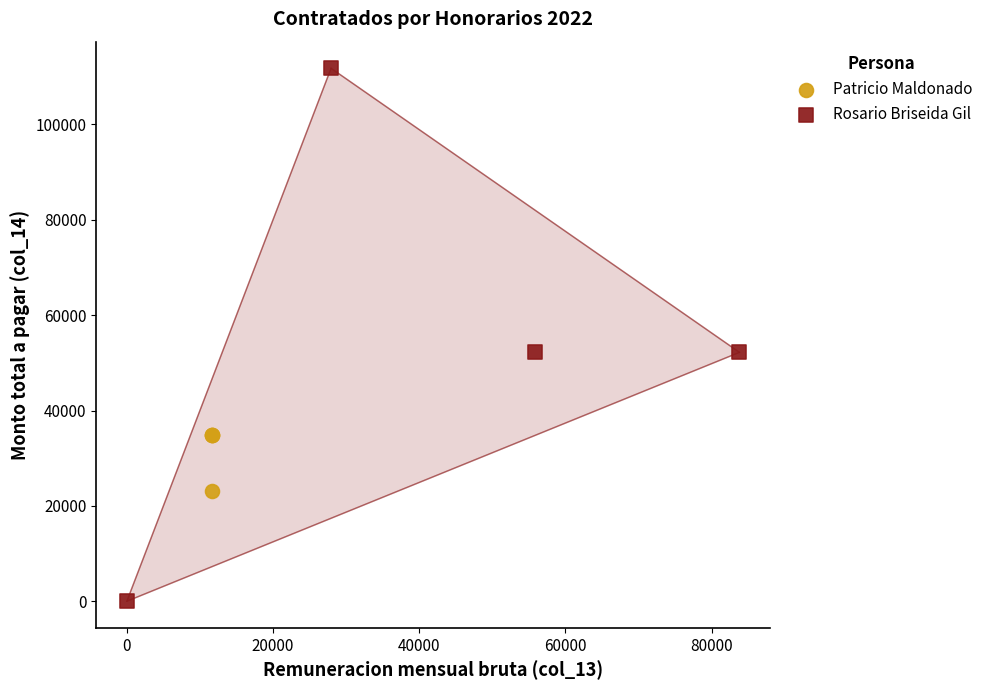

Which series contains the lowest Y value?

Rosario Briseida Gil